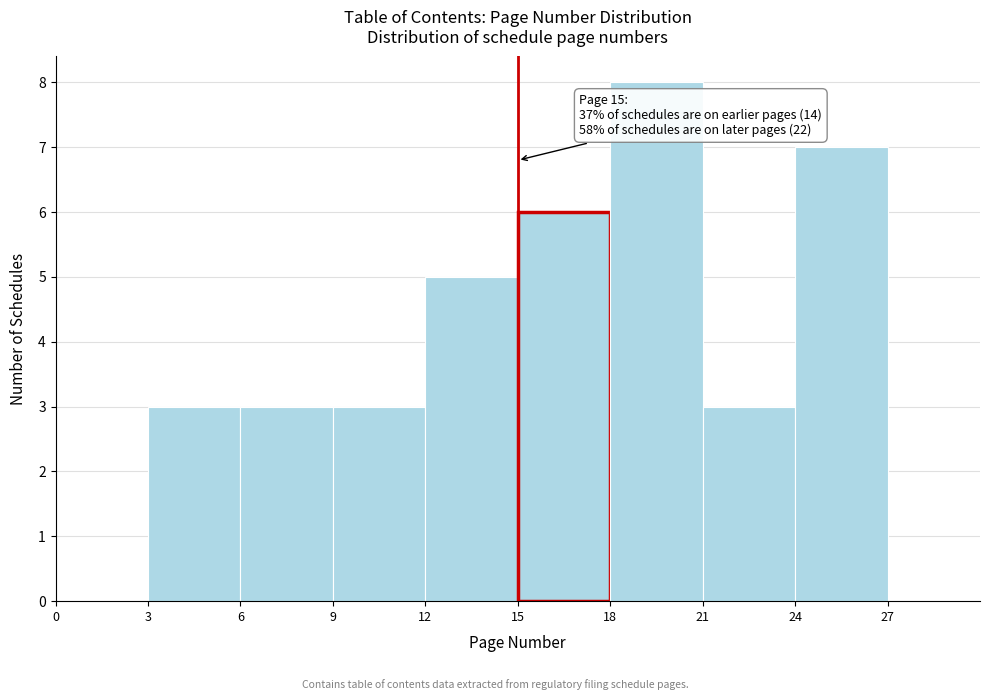

Which range on the x-axis has the tallest bar?

18 to 21